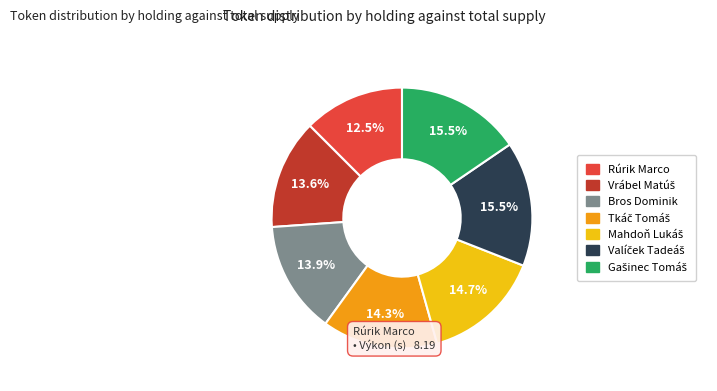

Which slice is the smallest?

Rúrik Marco